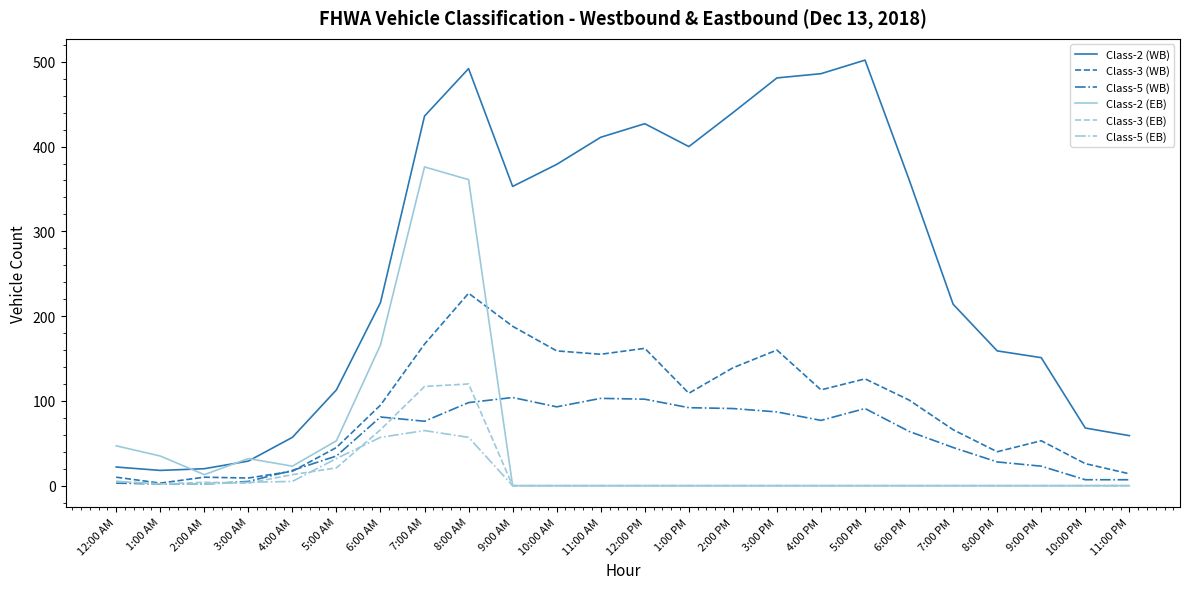

Which series ends up on top after the final intersection of Class-5 (WB) and Class-2 (EB)?

Class-5 (WB)